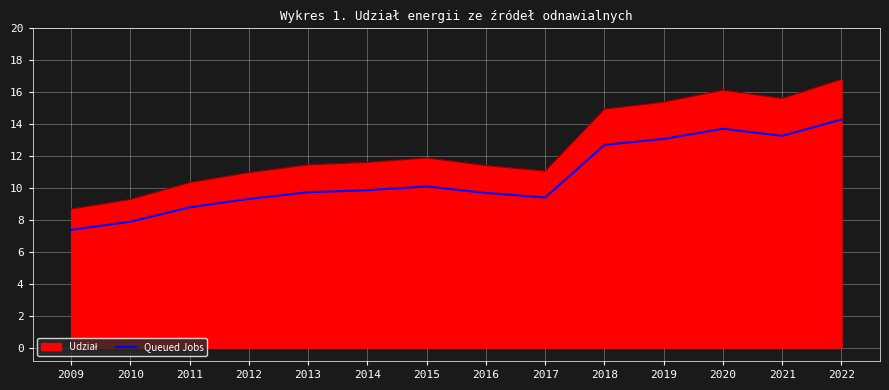

What is the total value across all series at 2010?

17.2